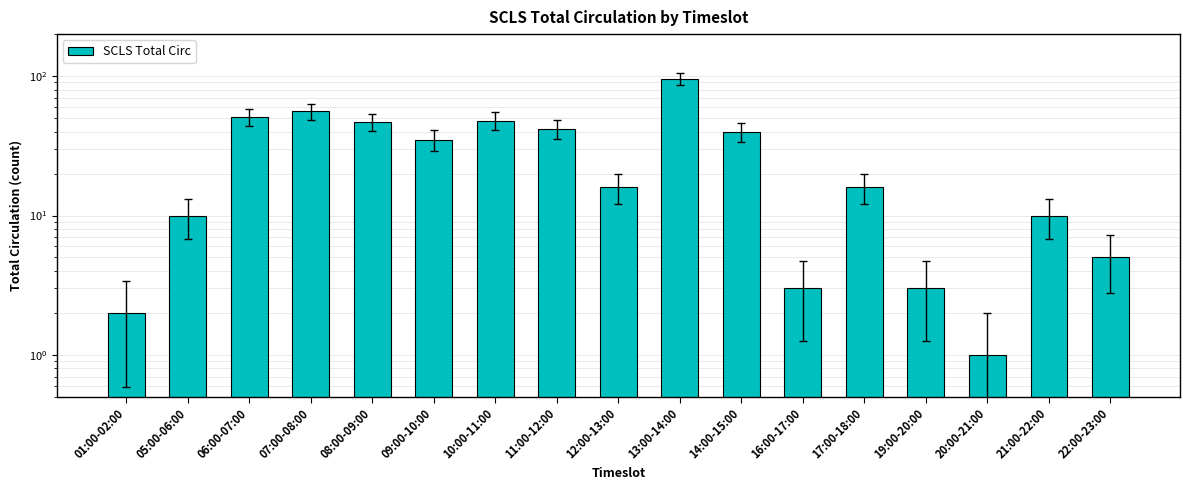

At which label does the data first exceed 16?

06:00-07:00